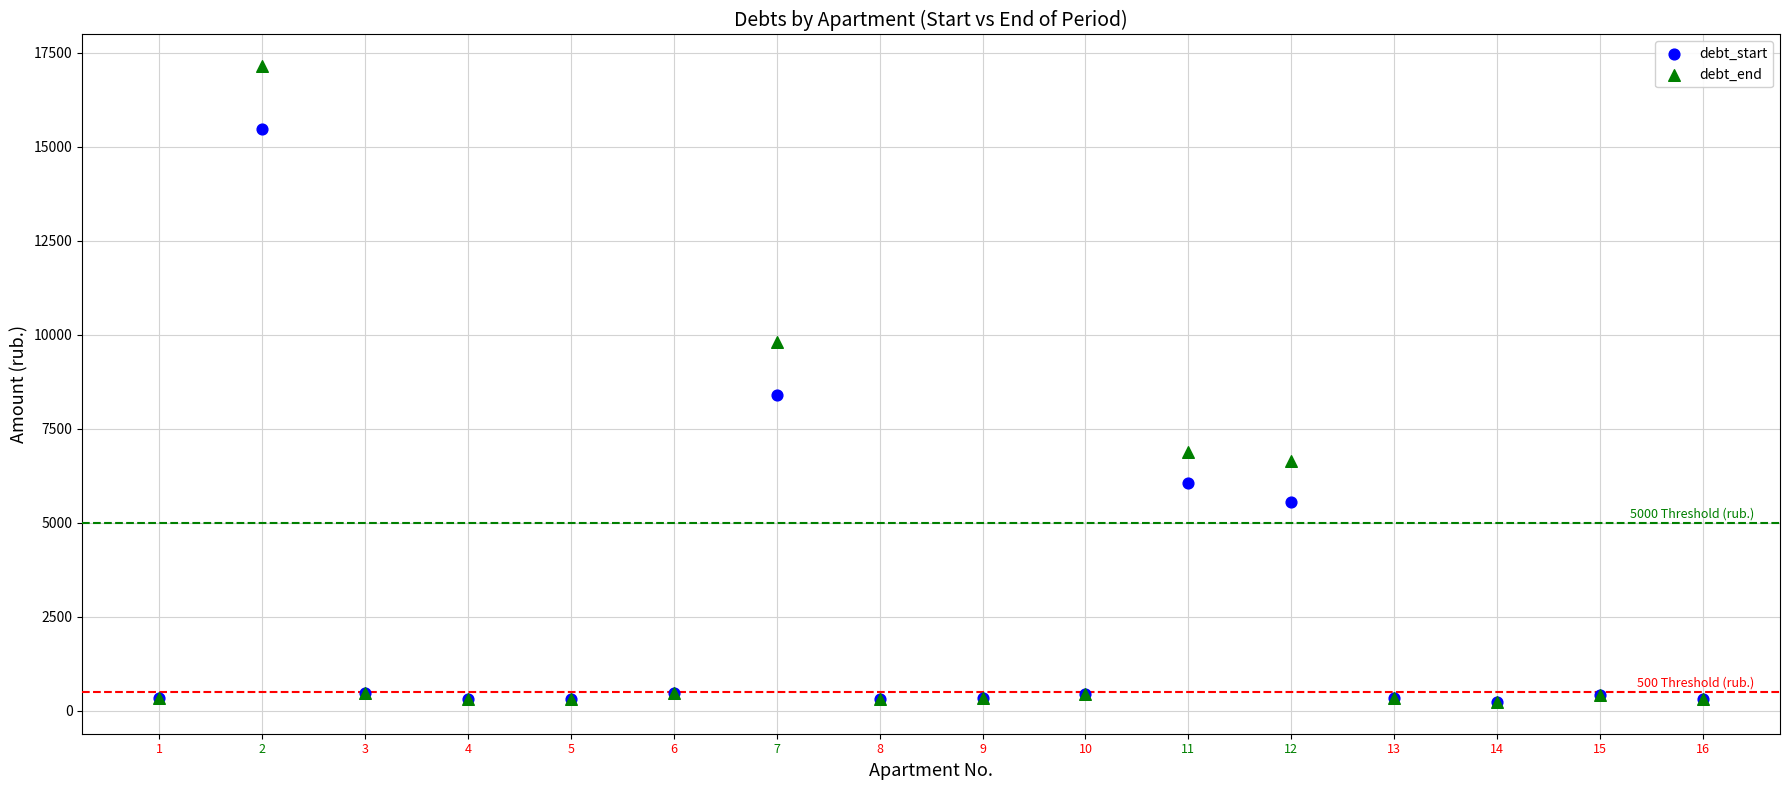

In the debt_end series, what Y value is closest to 8688?

9804.2